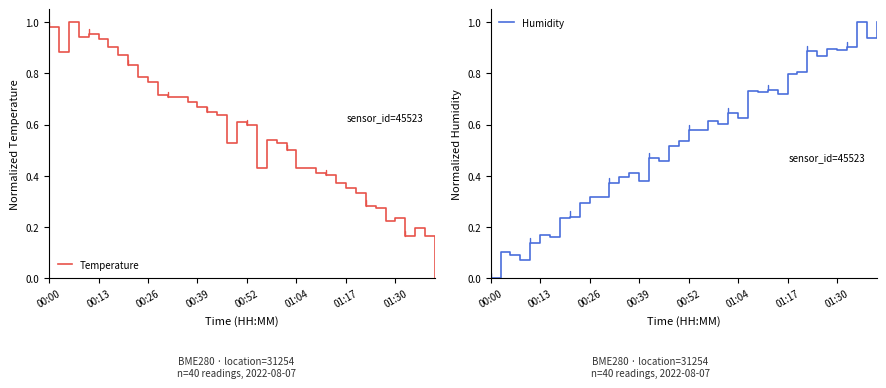

What position from the right is 28?

12